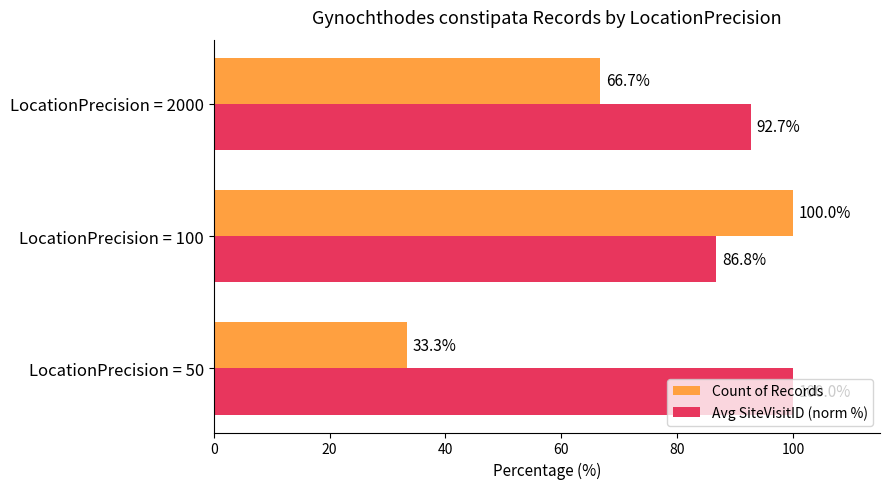

What is the sum of all Count of Records values?

200.0